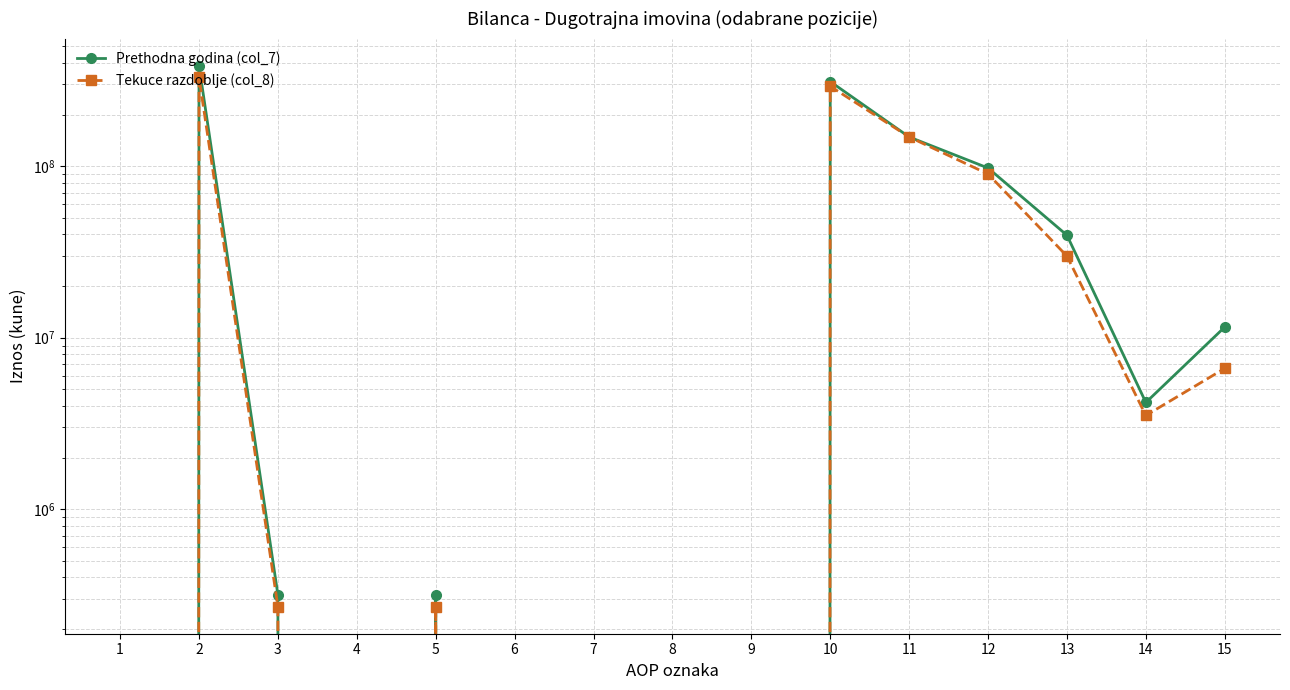

At which category does Tekuce razdoblje (col_8) reach its first local peak?

2